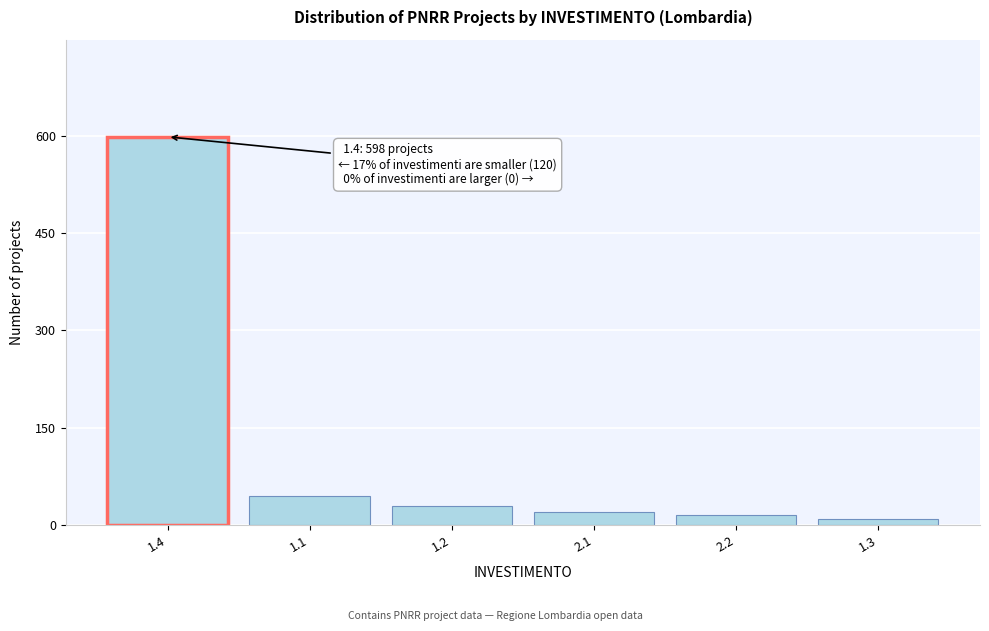

Reading left to right, transcribe all the data shown in this chart.

1.4=598	1.1=45	1.2=30	2.1=20	2.2=15	1.3=10